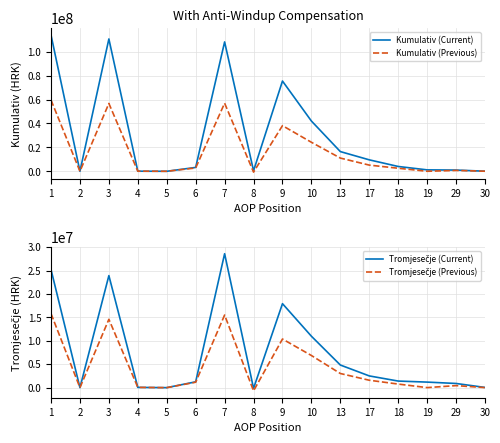

How many distinct data groups are displayed?

4